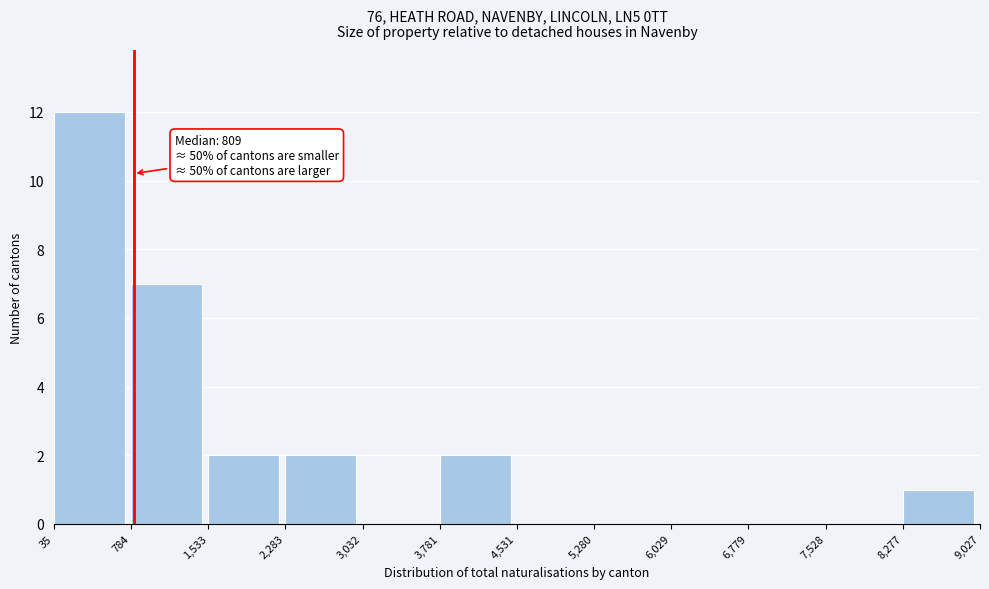

Over which range of the x-axis is the bar tallest?

35 to 784